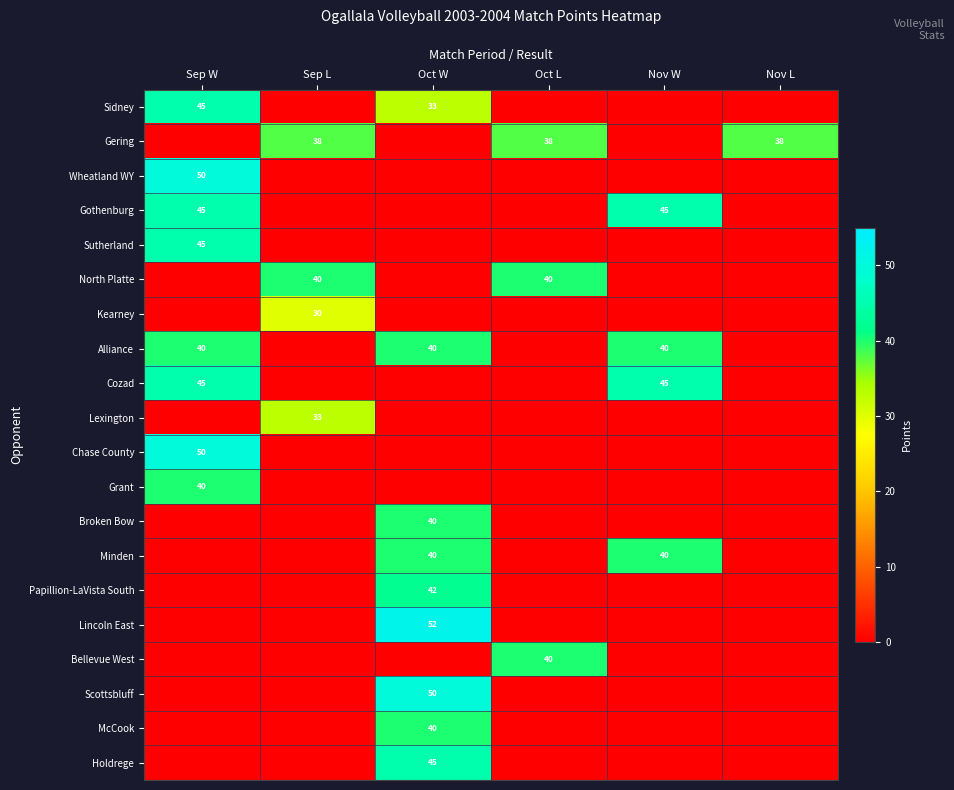

The Bellevue West series shows 28 at Oct L. True or false?

False